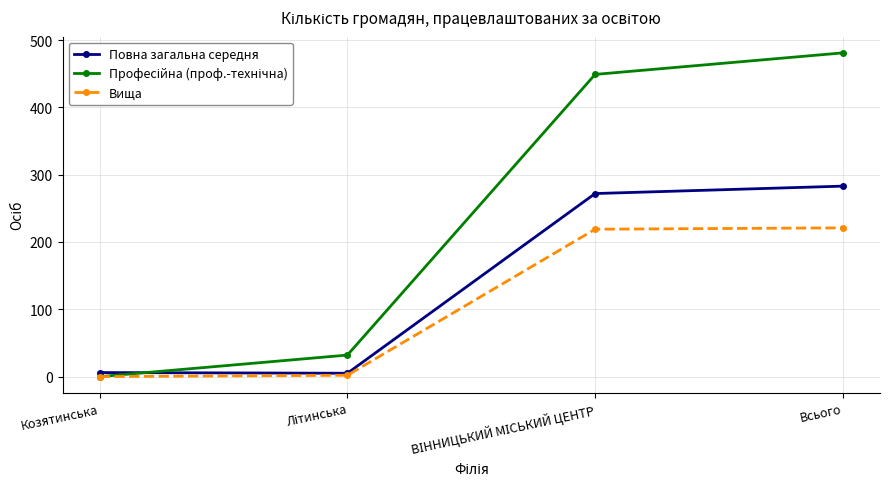

True or false: Вища has more than 1 points higher than both neighbors.

False